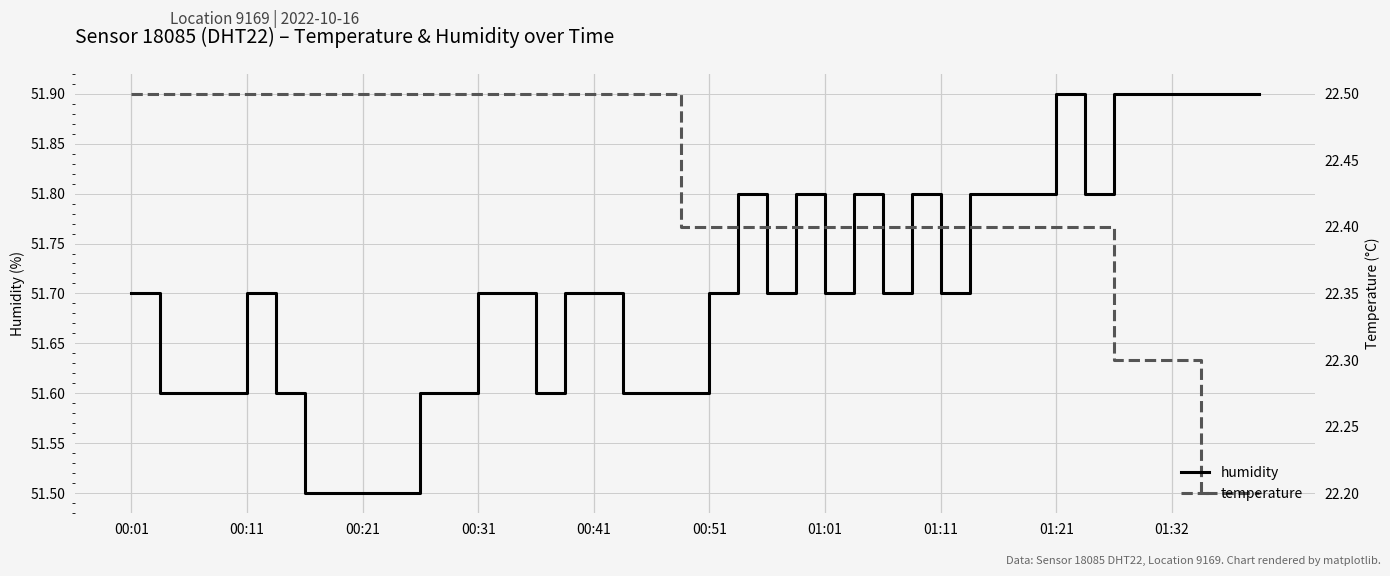

What is the minimum value for temperature?

22.2